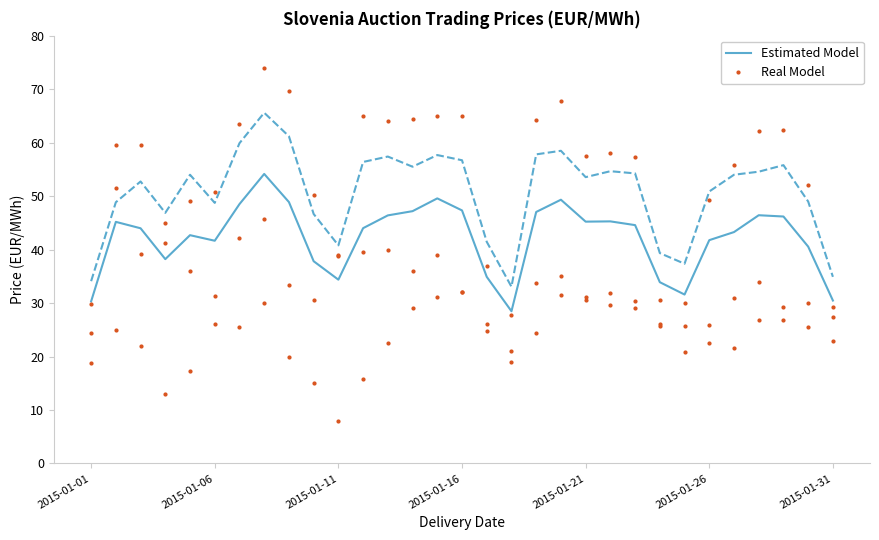

At which category does the chart reach its peak across all series?

7